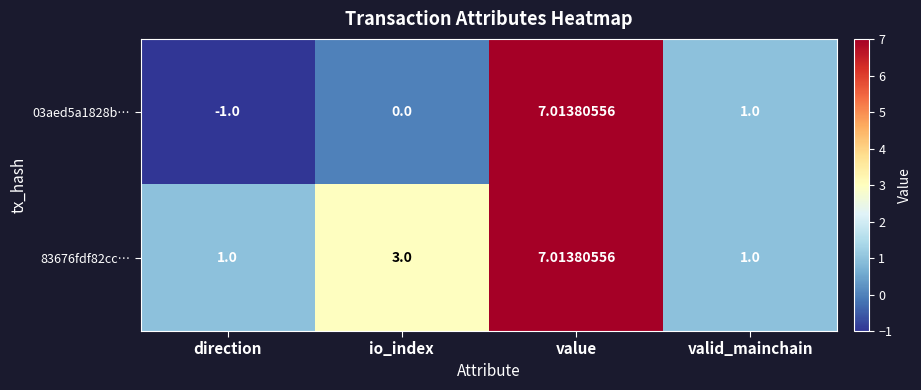

At which label does 03aed5a1828b… first exceed 1?

value